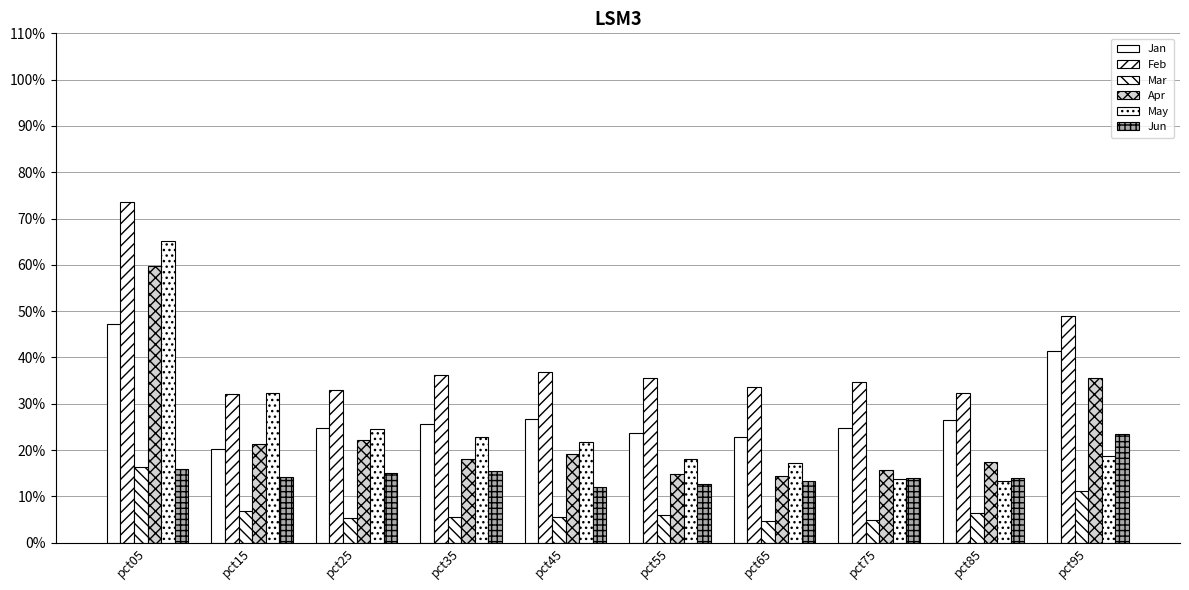

Are the bars horizontal?

No